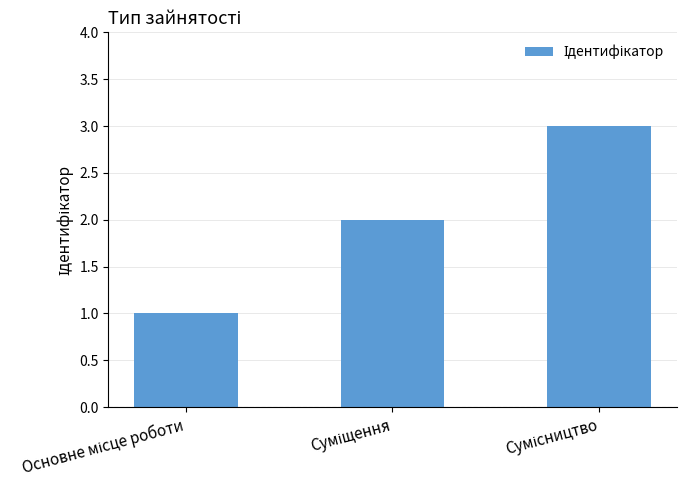

What is the sum of all values?

6